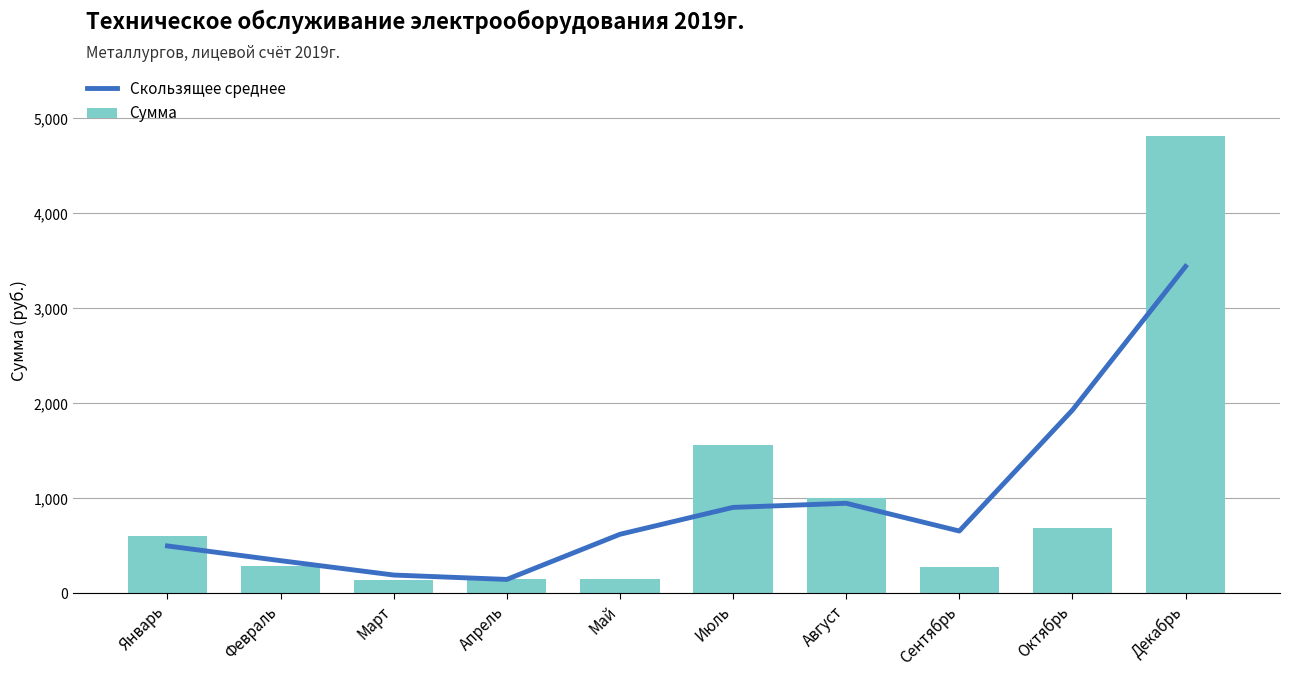

What is the total value across all series at Сентябрь?

938.1